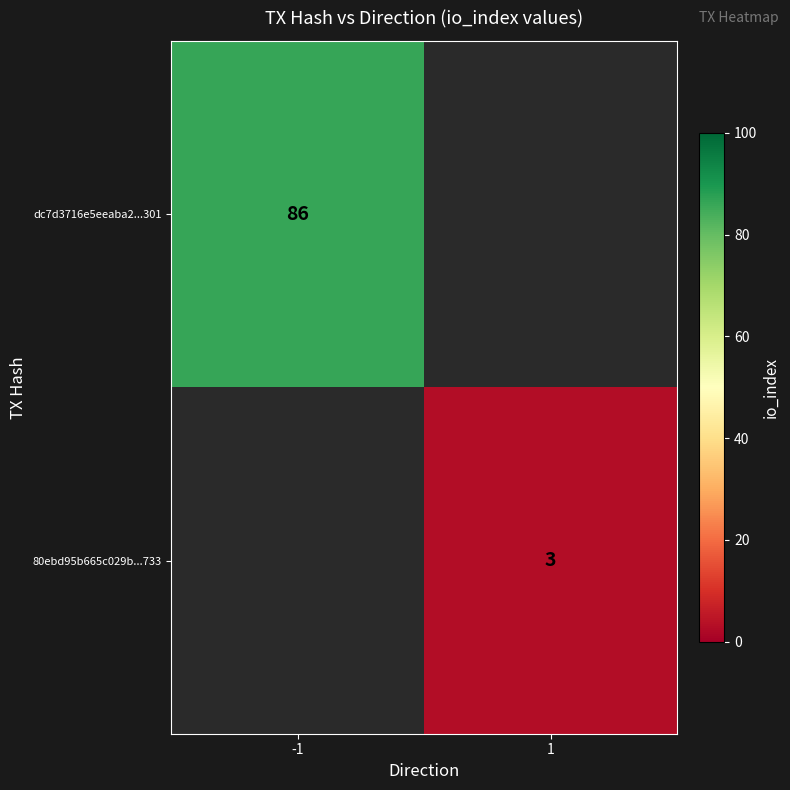

Is it true that 80ebd95b665c029b...733 equals 3 at 1?

True